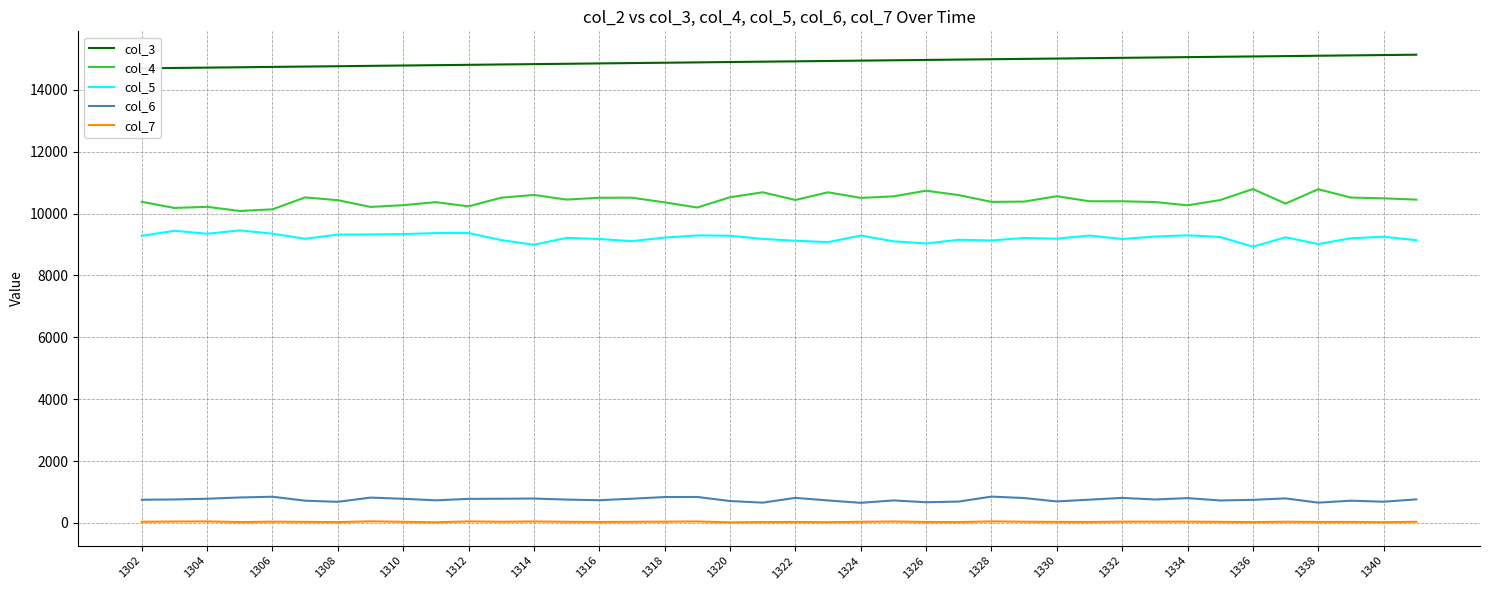

True or false: col_4 and col_5 cross at least once.

False